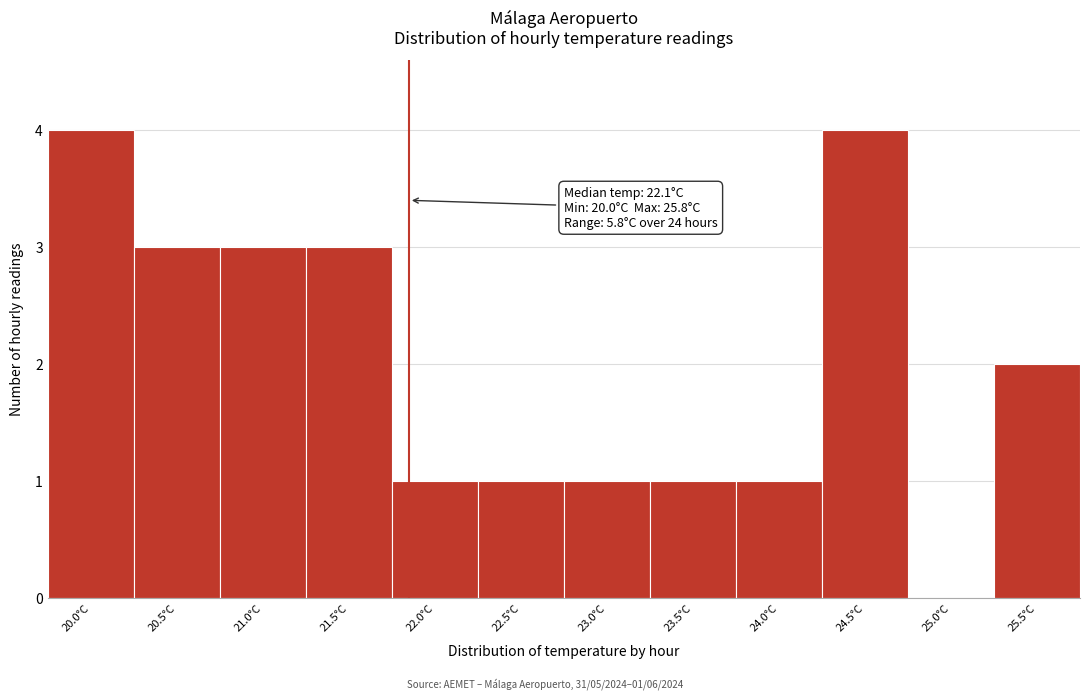

Reading left to right, transcribe all the data shown in this chart.

20.0°C=4	20.5°C=3	21.0°C=3	21.5°C=3	22.0°C=1	22.5°C=1	23.0°C=1	23.5°C=1	24.0°C=1	24.5°C=4	25.0°C=0	25.5°C=2